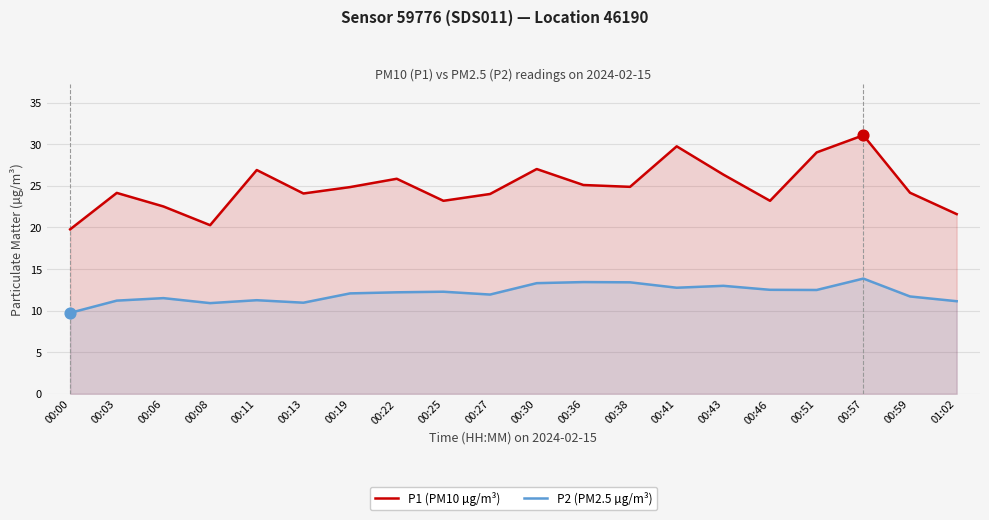

Which series has the largest total across all categories?

P1 (PM10 µg/m³)